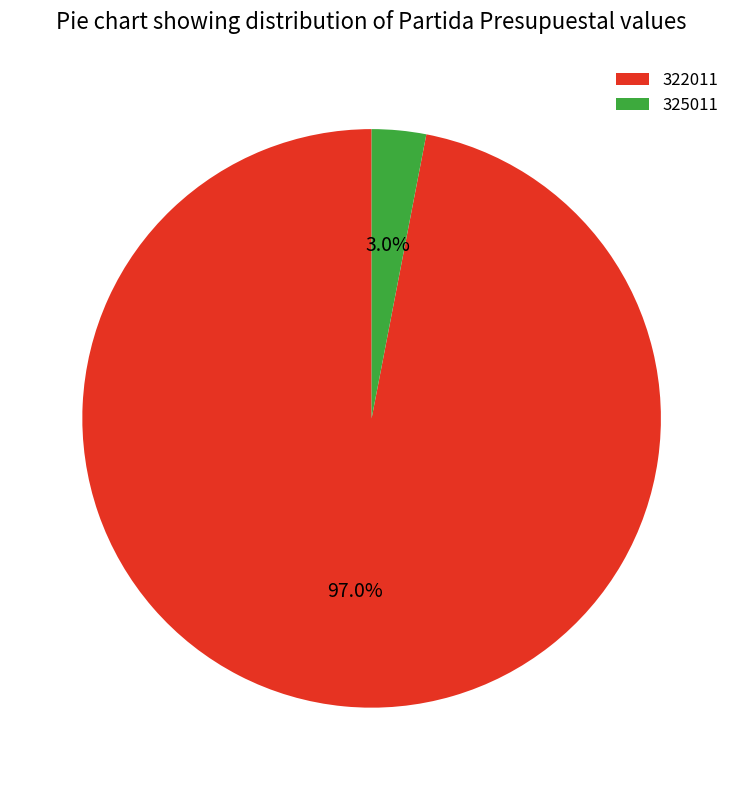

How many slices are in this pie chart?

2